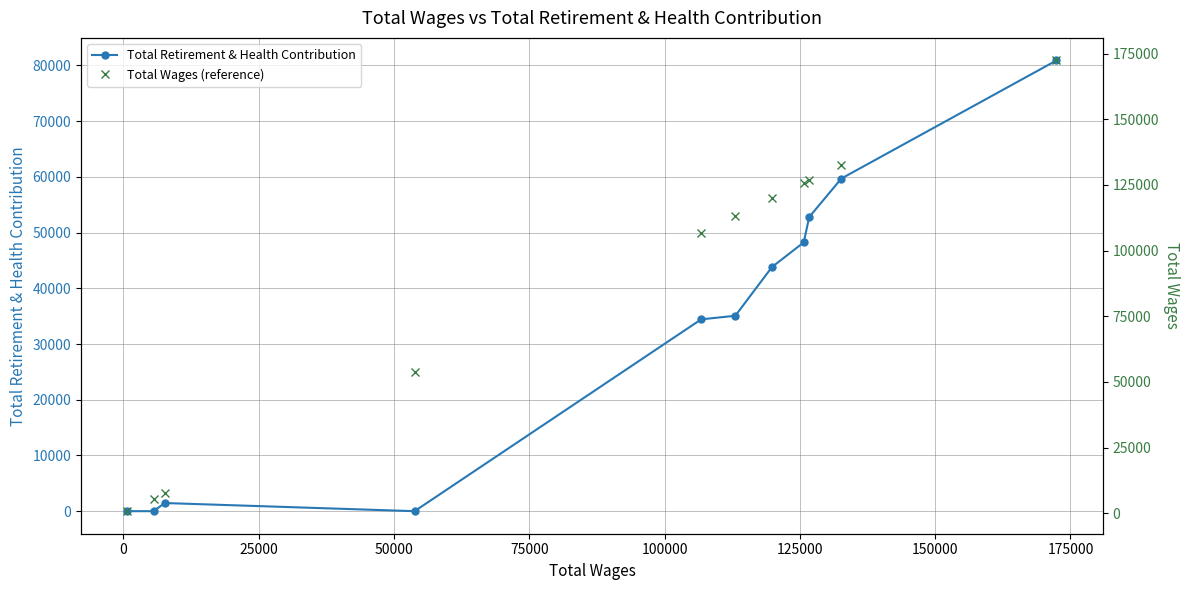

What is the maximum value for Total Retirement & Health Contribution?

80907